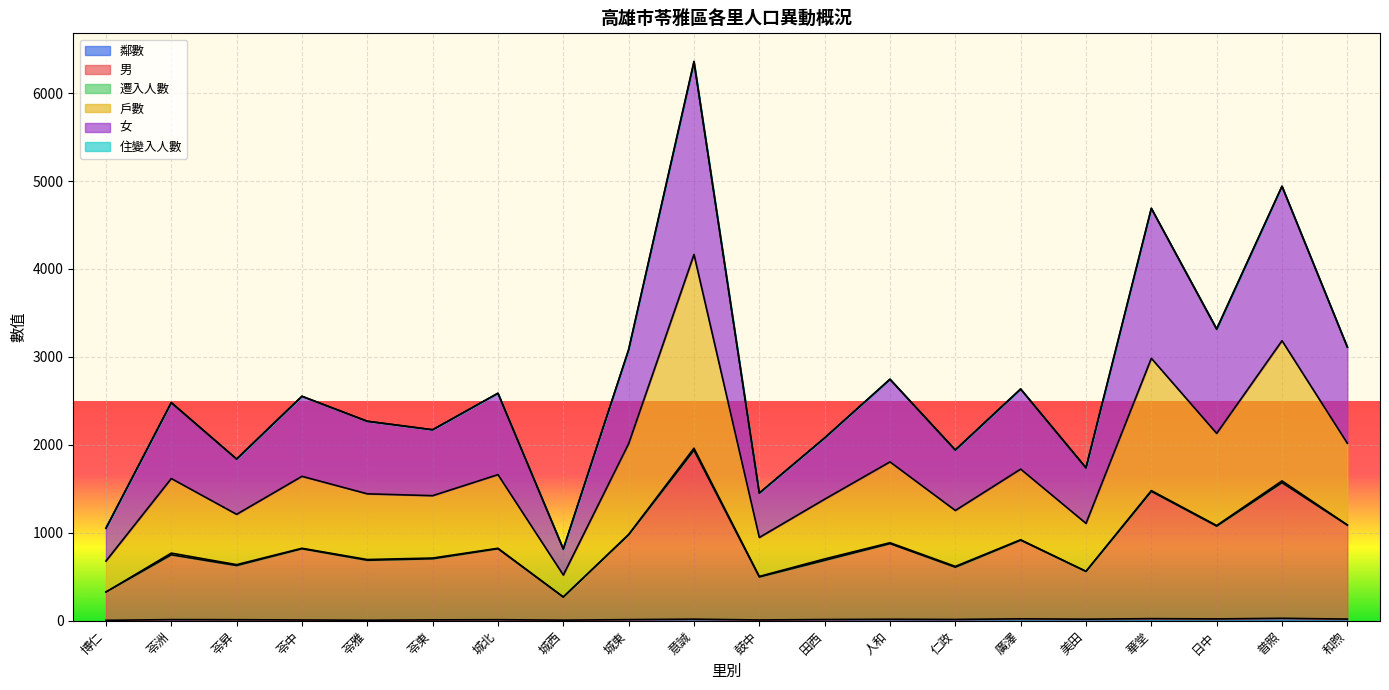

Does the chart display data point markers on the line(s)?

No